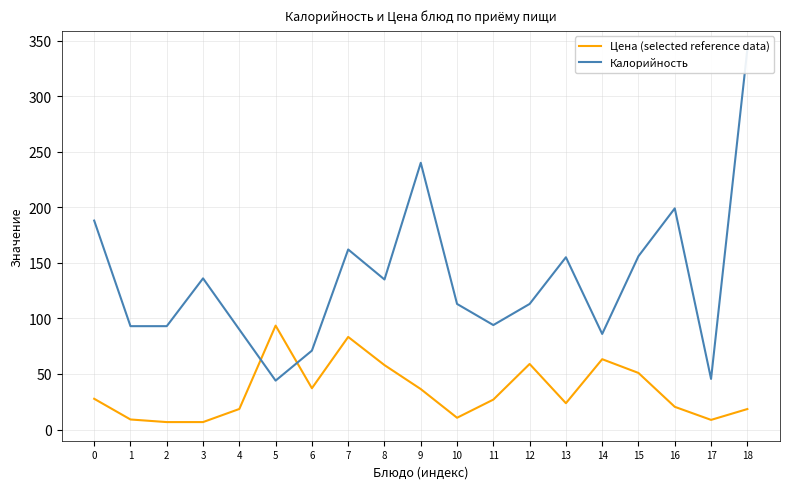

What is the value of the Калорийность point at the 3rd from the left?

93.0